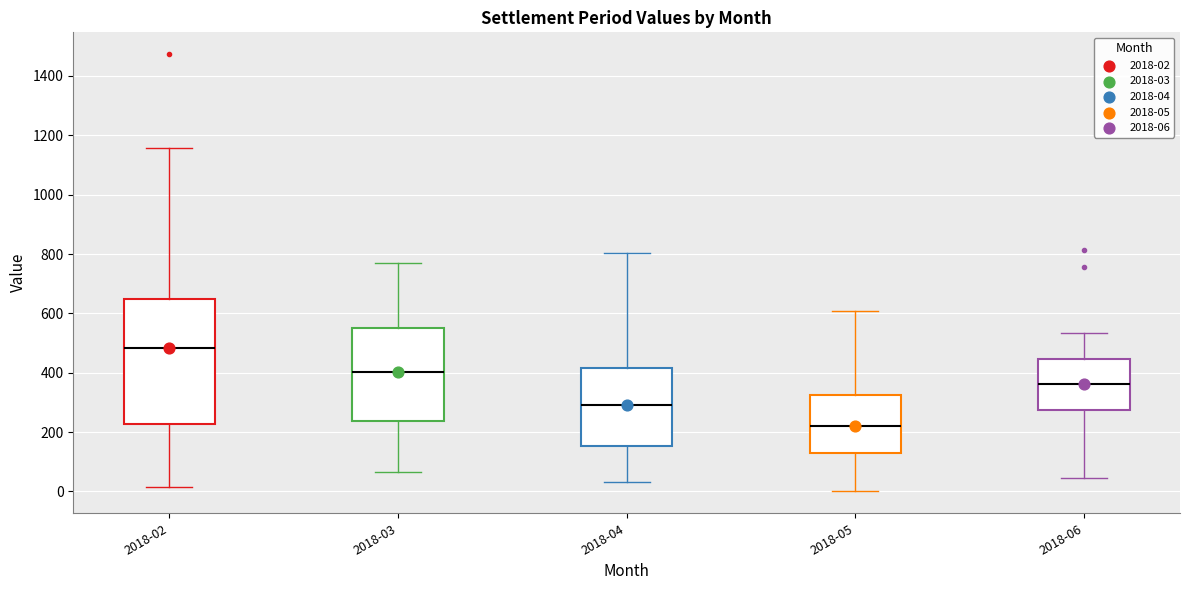

Which box has the lowest median line?

2018-05